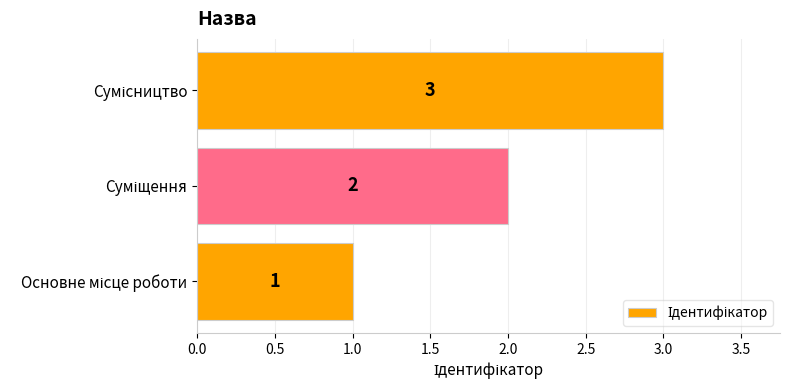

What is the maximum value shown in the chart?

3